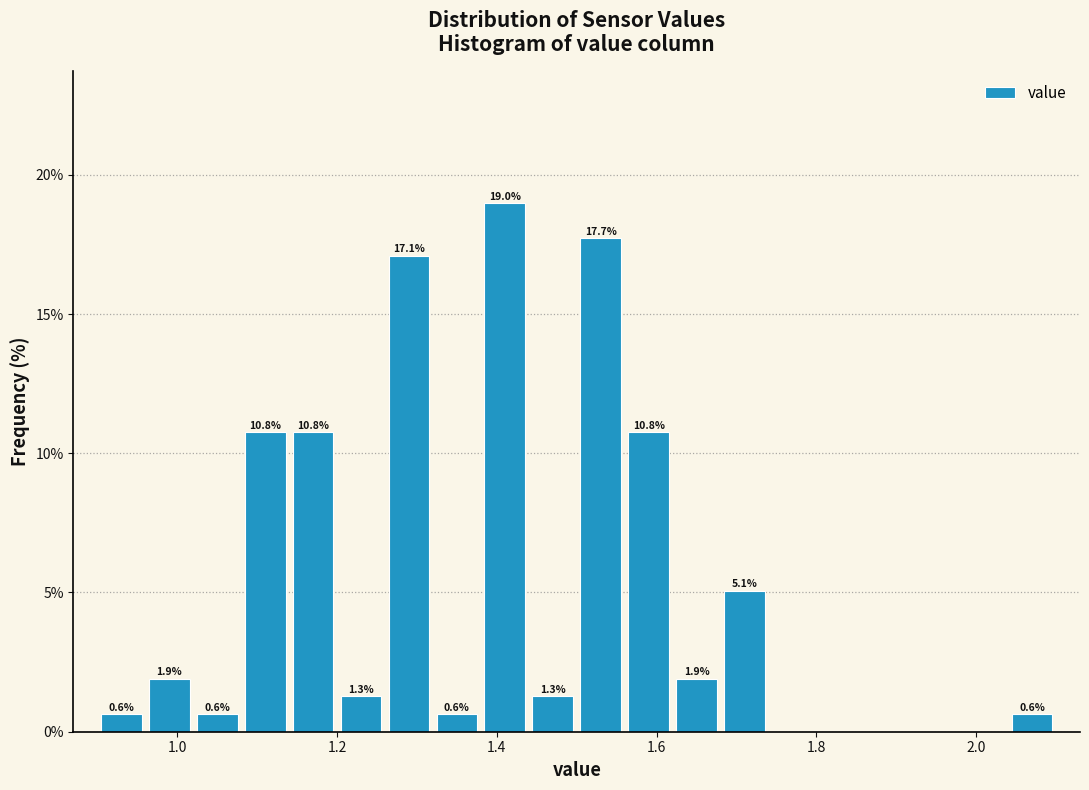

Around what value on the x-axis is the tallest bar? Give the approximate position of its centre, as read against the axis.

1.42